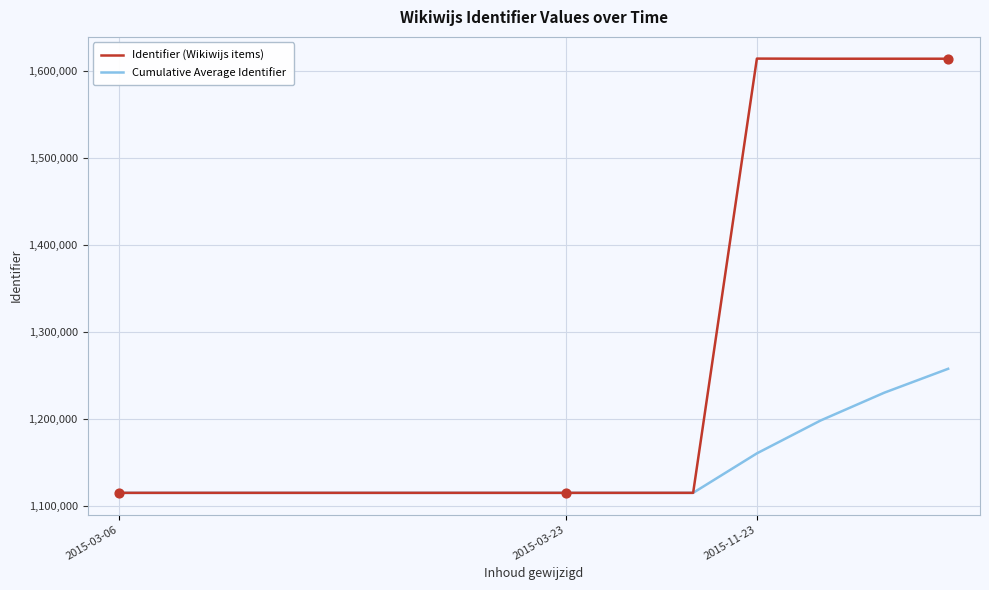

At how many categories does at least one series exceed 1345932?

4